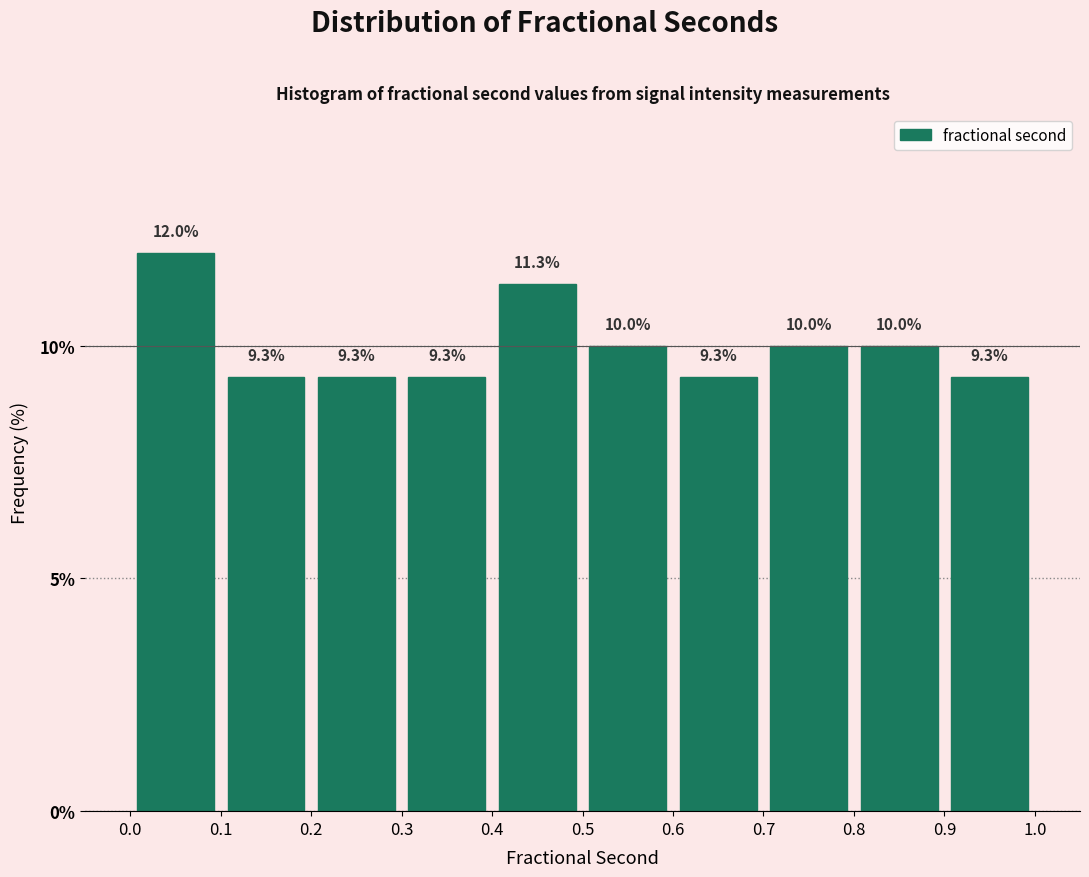

Reading left to right, list every bar in this chart as the range it spans on the x-axis followed by its height.

0.0 to 0.1: 12.0
0.1 to 0.2: 9.3
0.2 to 0.3: 9.3
0.3 to 0.4: 9.3
0.4 to 0.5: 11.3
0.5 to 0.6: 10.0
0.6 to 0.7: 9.3
0.7 to 0.8: 10.0
0.8 to 0.9: 10.0
0.9 to 1.0: 9.3